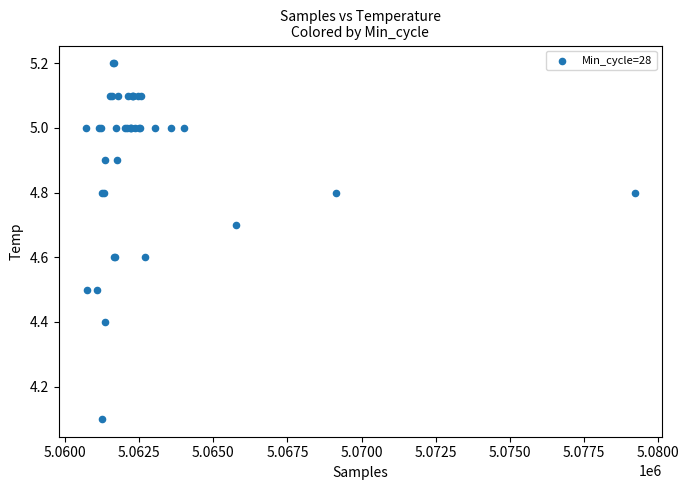

What Y value in the scatter plot is closest to 4?

4.1